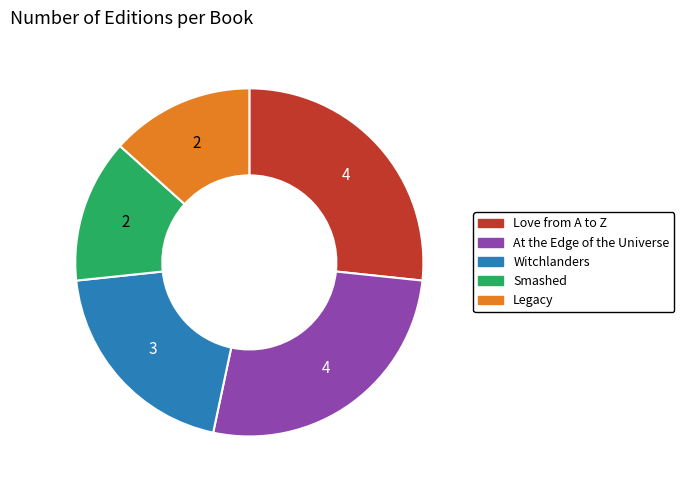

Combined, do At the Edge of the Universe and Legacy account for over 50%?

No